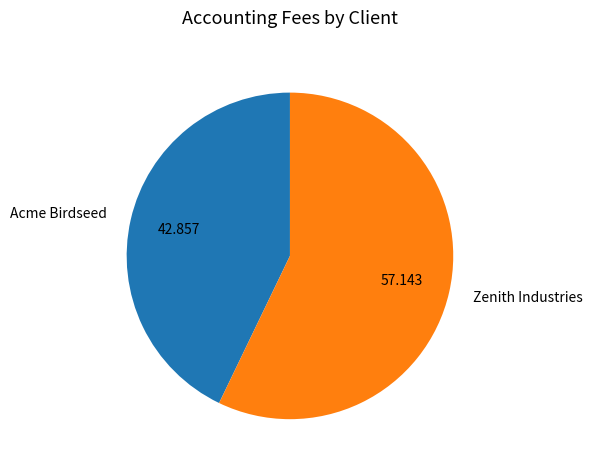

Count the number of slices in the pie.

2